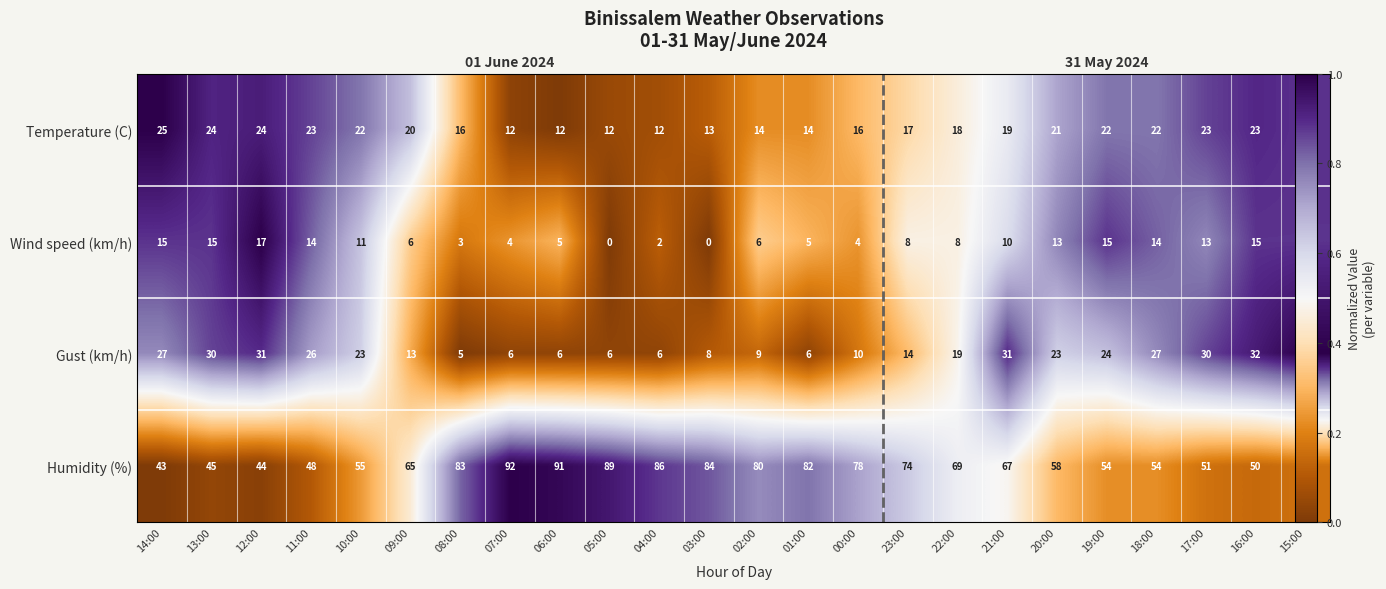

At how many categories does at least one series exceed 0?

24